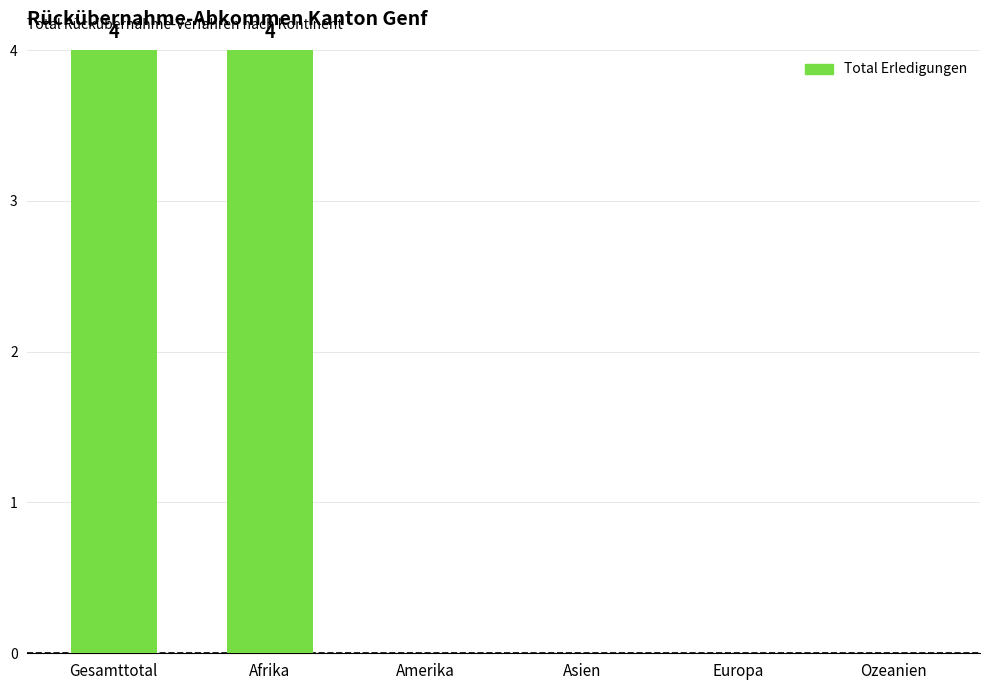

What is the sum of all values?

8